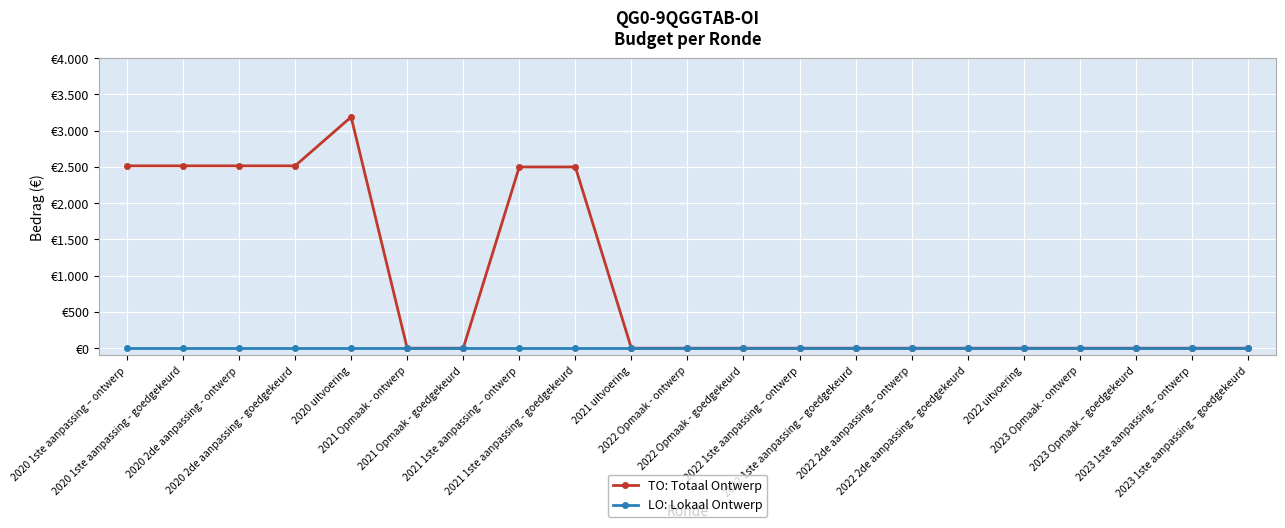

Which series has the largest range (max minus min)?

TO: Totaal Ontwerp